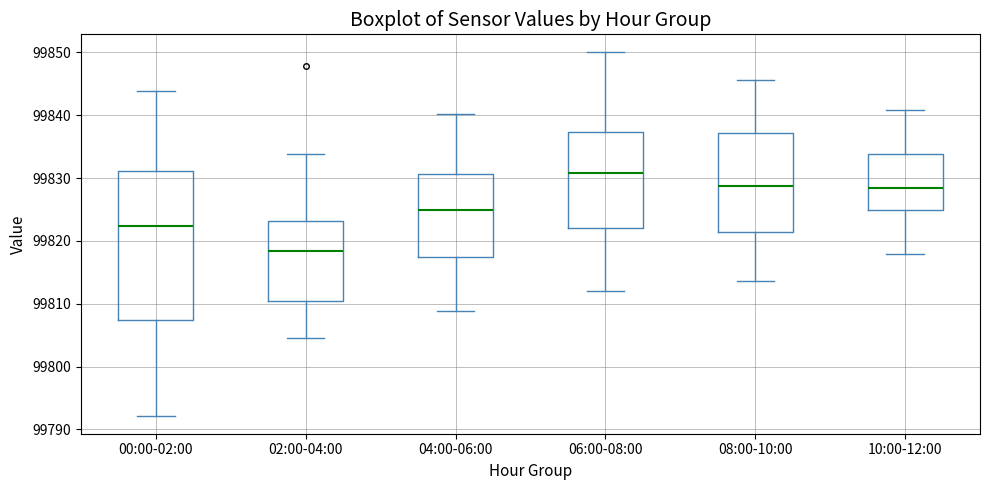

Comparing the boxes themselves (not the whiskers), which one is the tallest?

00:00-02:00